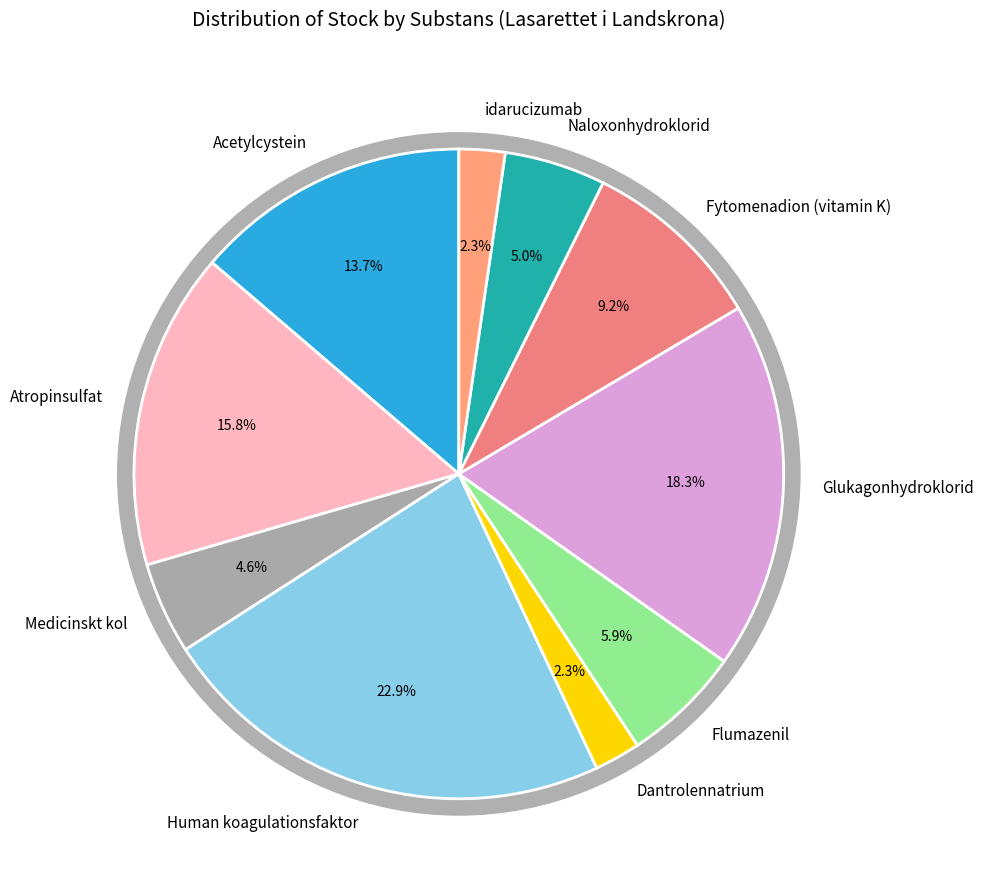

What is the total percentage of Human koagulationsfaktor and Dantrolennatrium?

25.2%